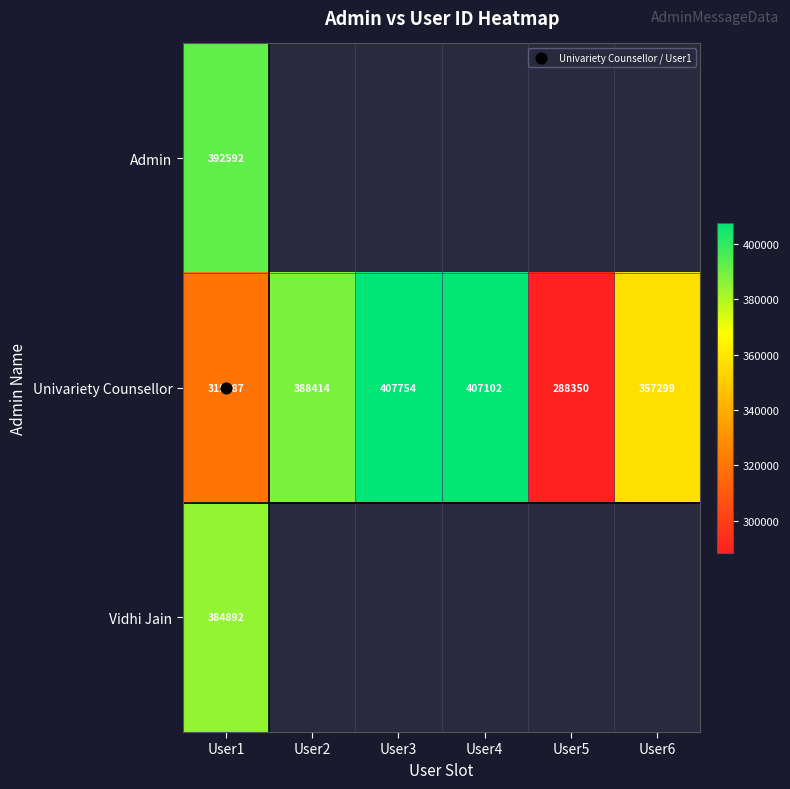

Between User5 and User3, which is larger?

User3